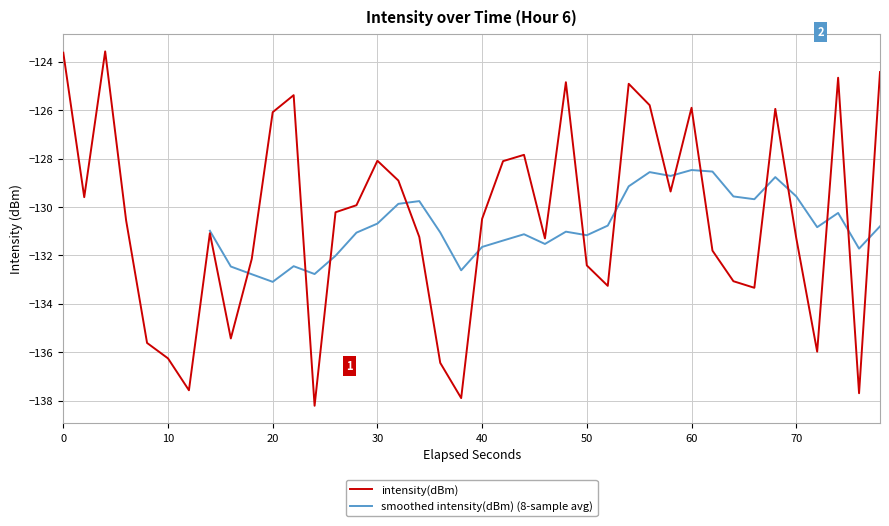

The intensity(dBm) series shows -36.4 at 20. True or false?

False